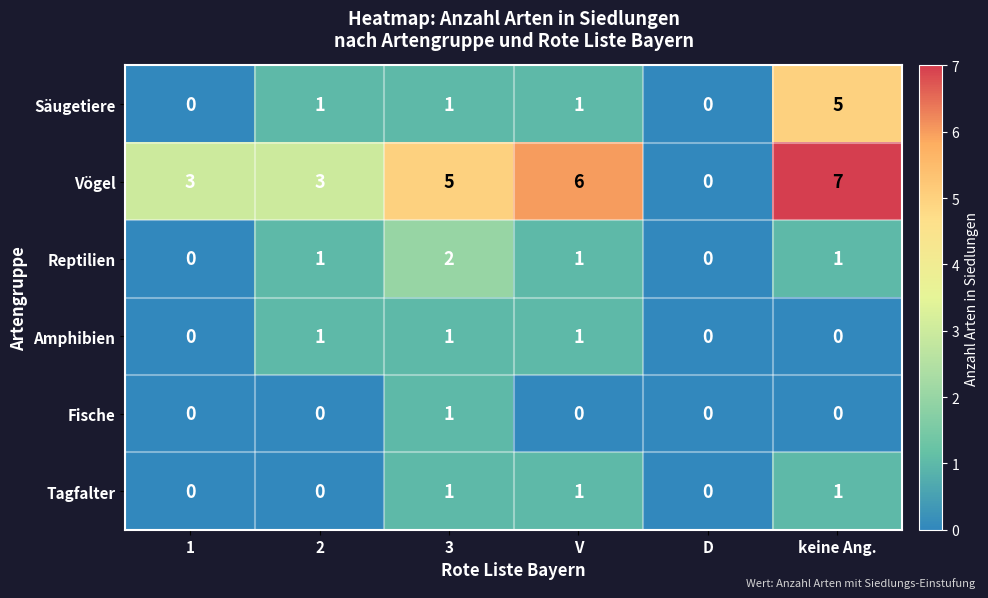

What is the maximum value shown in the chart?

7